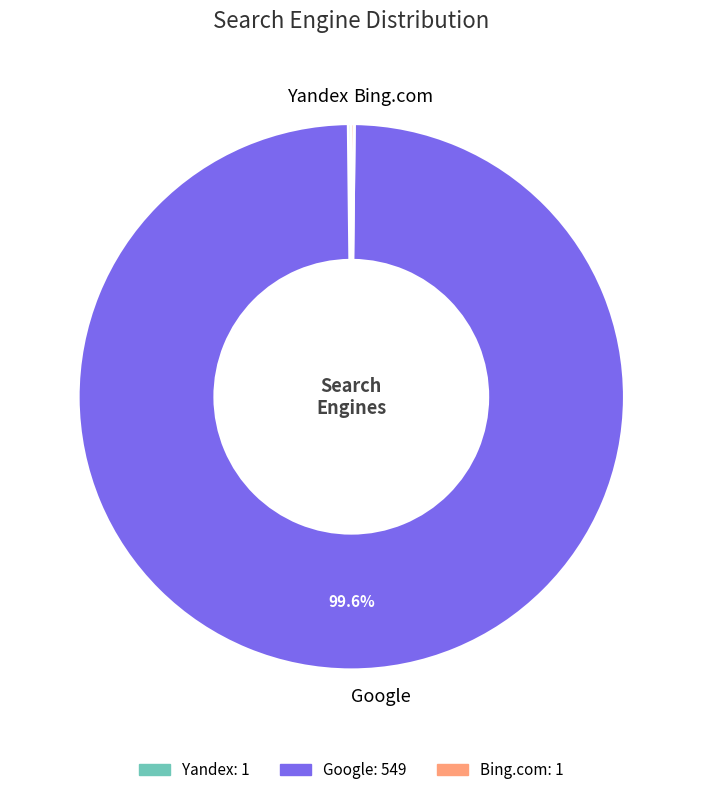

Is there a majority slice in this chart?

Yes